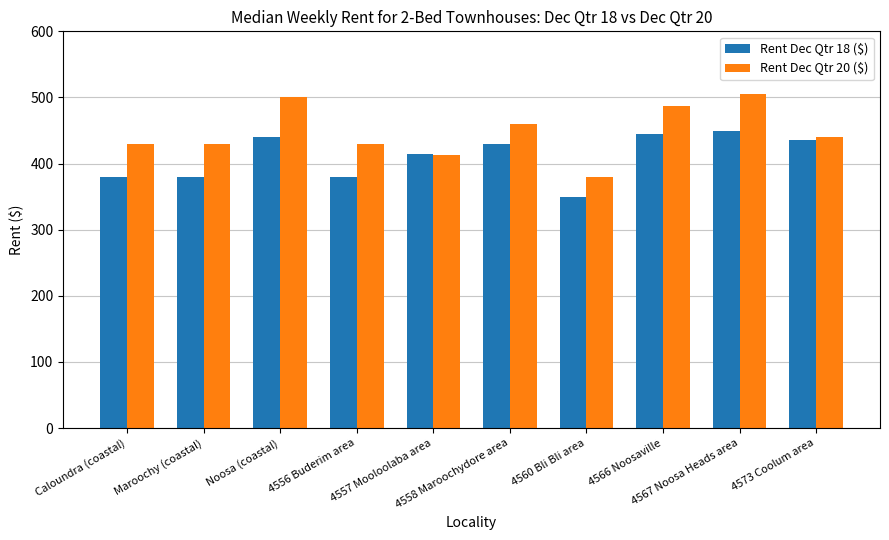

List the series in order of their overall mean, highest first.

Rent Dec Qtr 20 ($), Rent Dec Qtr 18 ($)